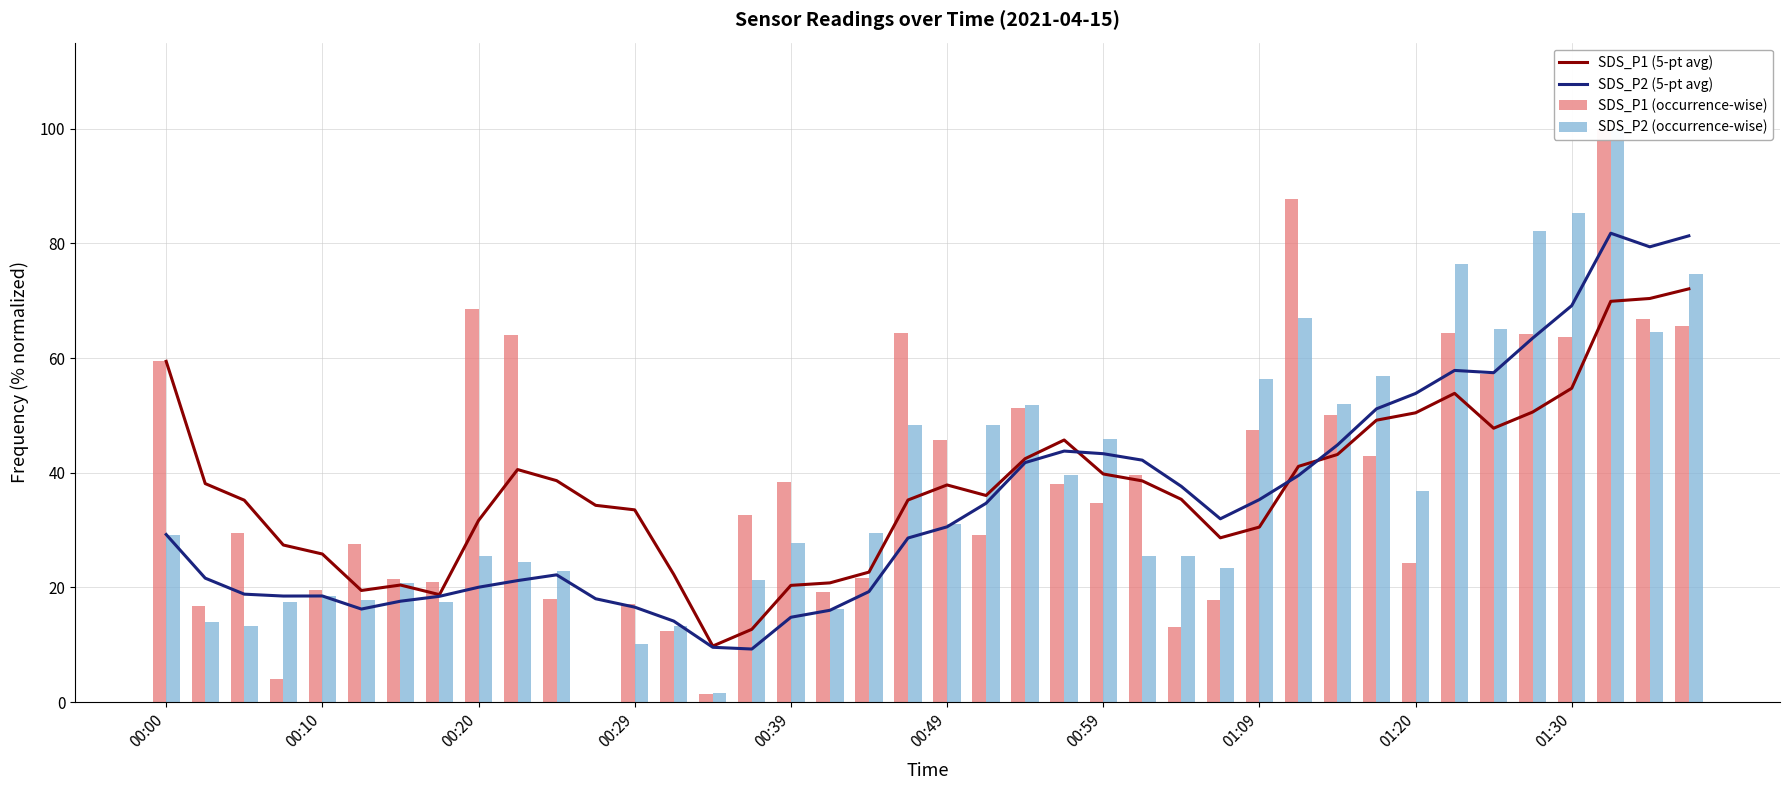

What are all the series names shown in the legend?

SDS_P1 (5-pt avg), SDS_P2 (5-pt avg), SDS_P1 (occurrence-wise), SDS_P2 (occurrence-wise)